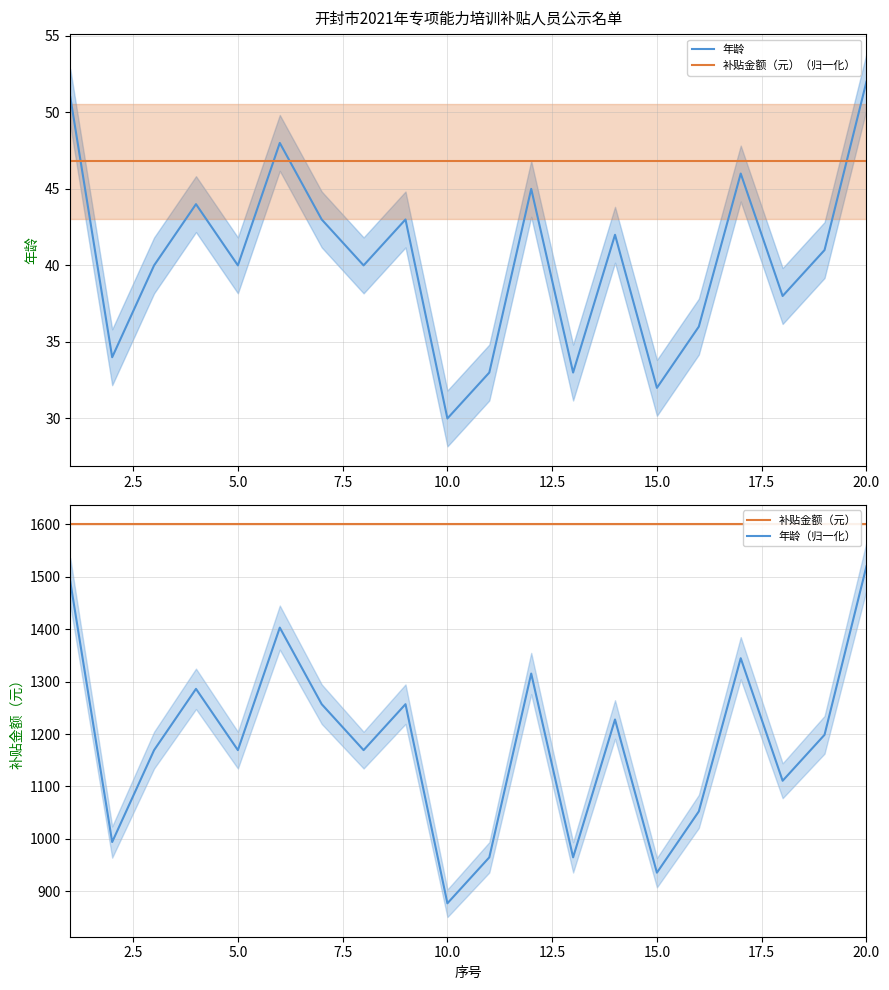

What is the minimum value for 年龄?

30.0